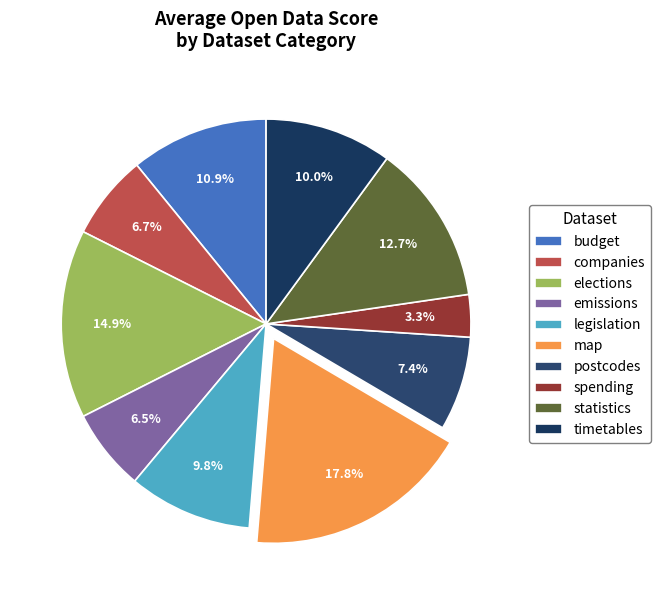

What percentage is the timetables slice, to the nearest percent?

10%